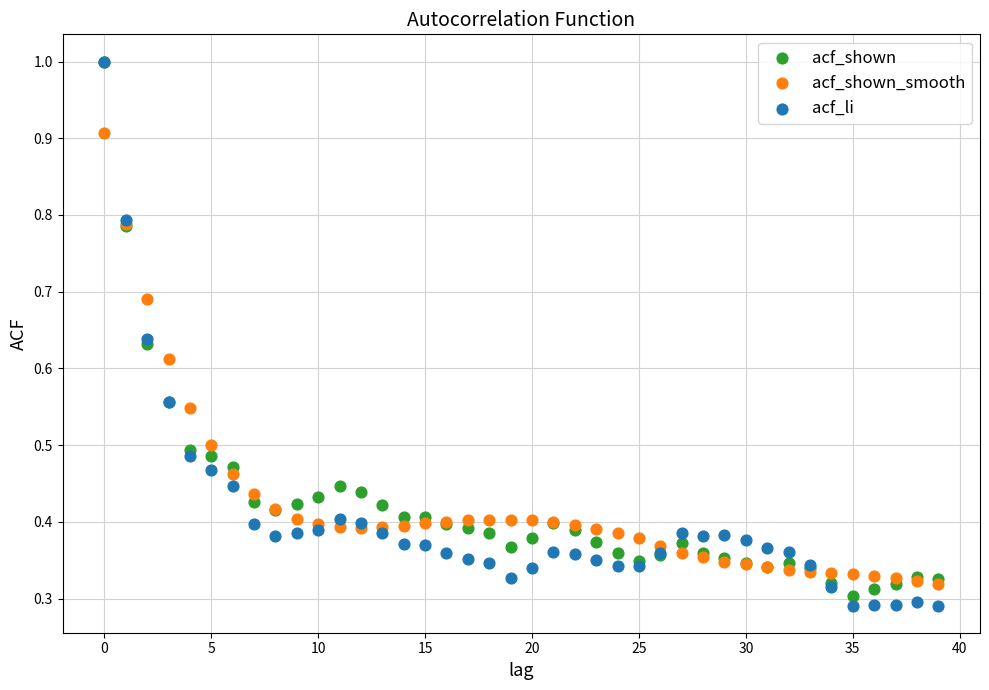

What are all the series names shown in the legend?

acf_shown, acf_shown_smooth, acf_li